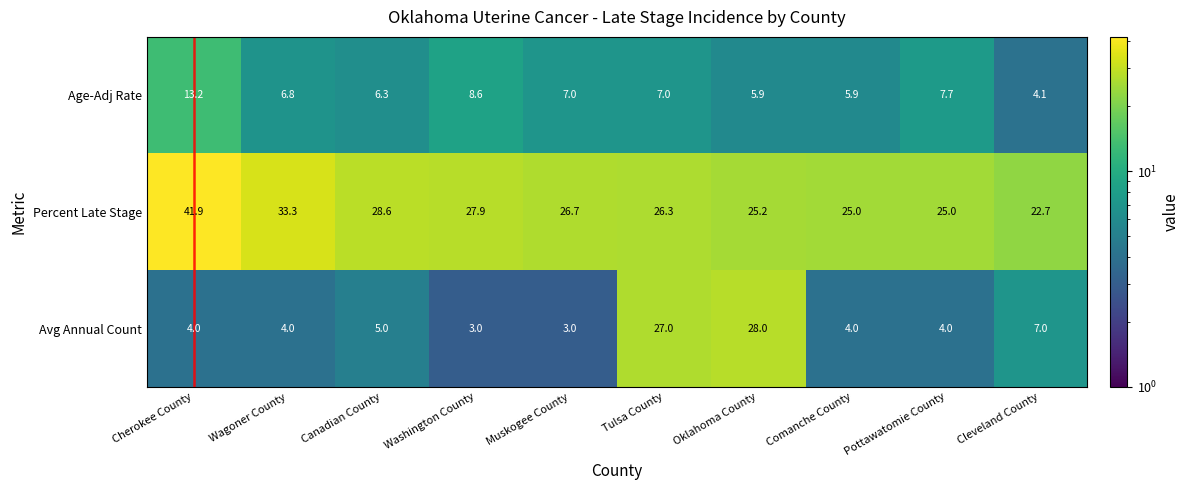

What is the difference between the maximum and second lowest values in the Percent Late Stage series?

16.9